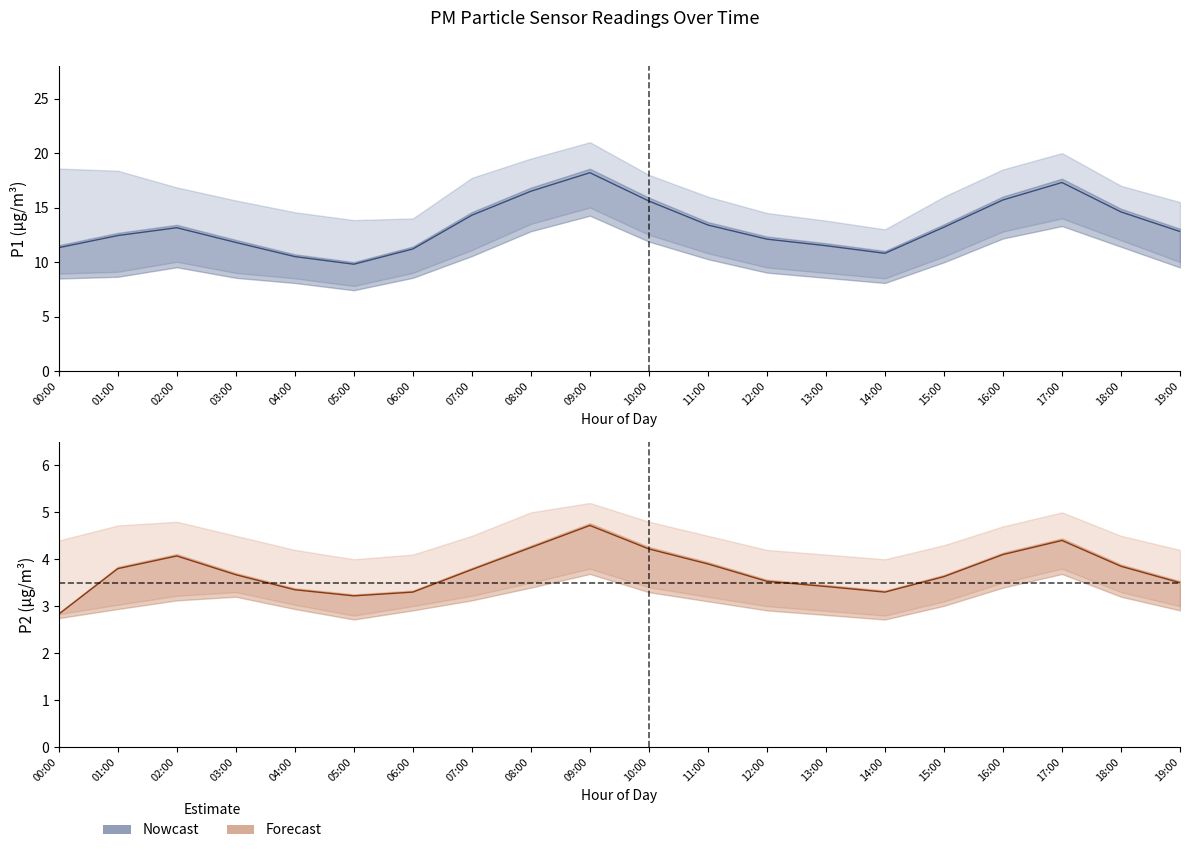

The P1 Nowcast series shows 12.4 at 01:00. True or false?

True